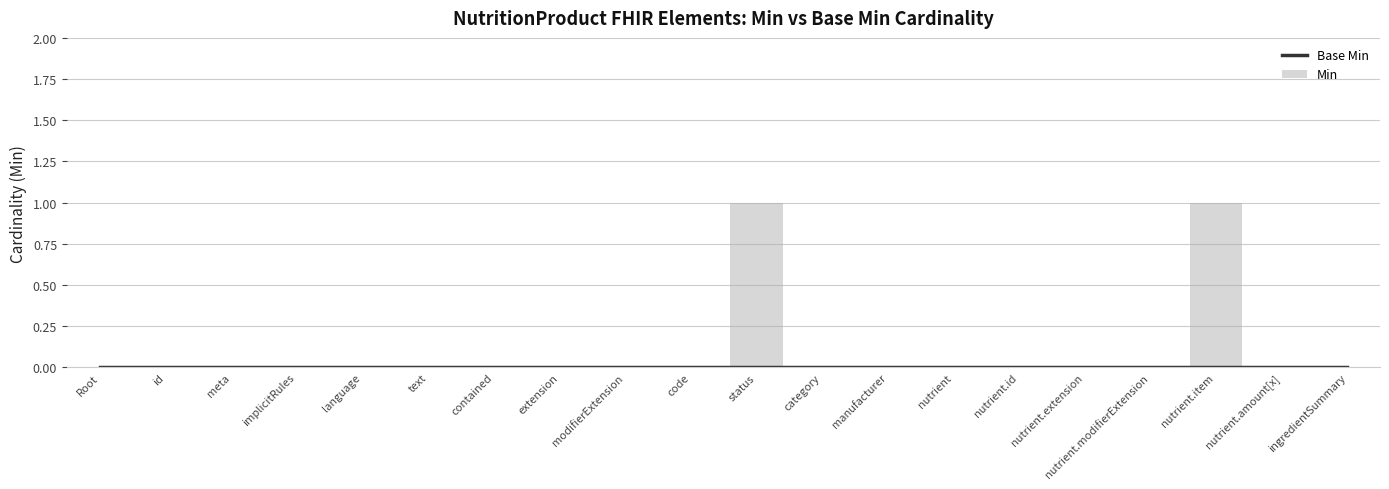

At how many categories does at least one series exceed 0?

2